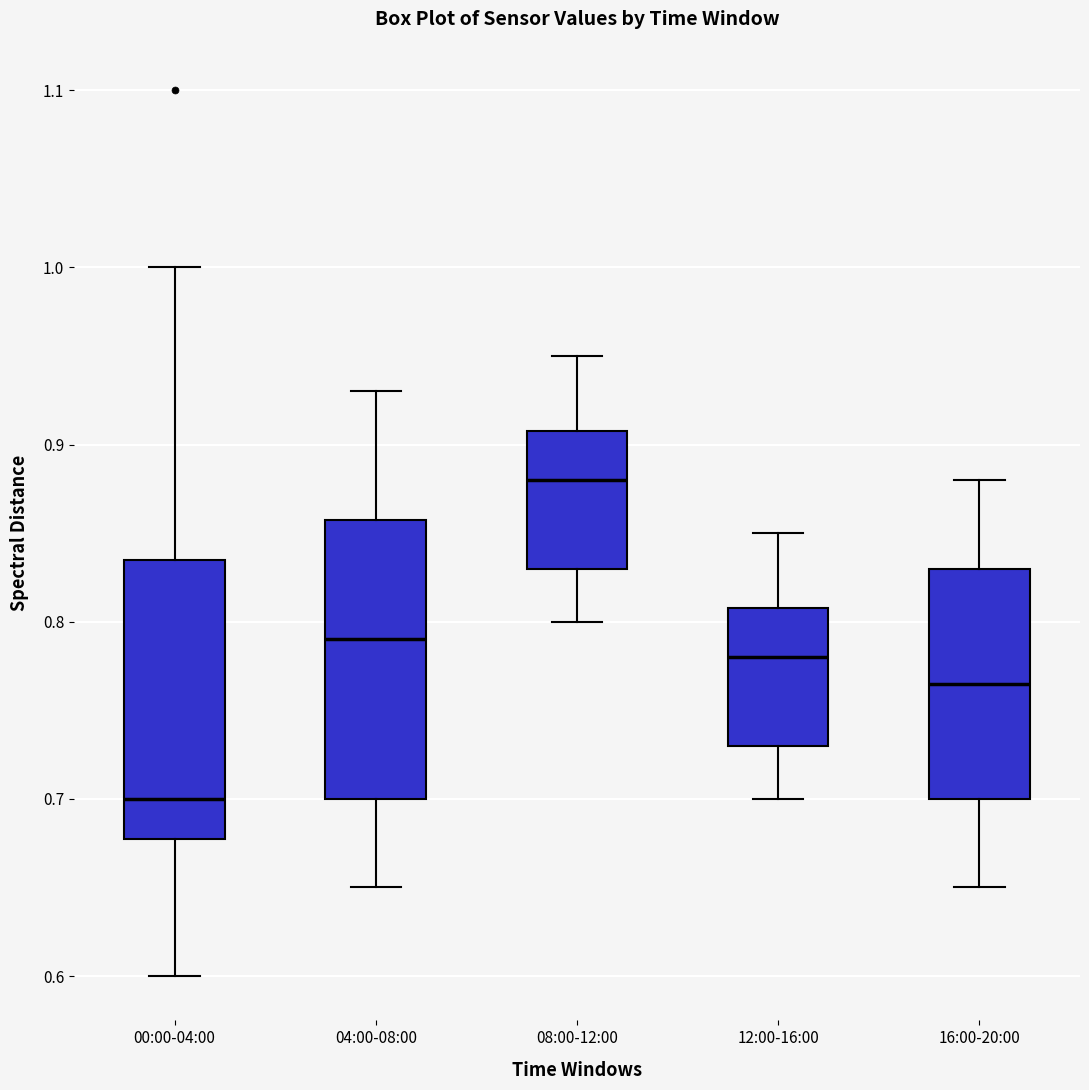

Which box has the lowest median line?

00:00-04:00